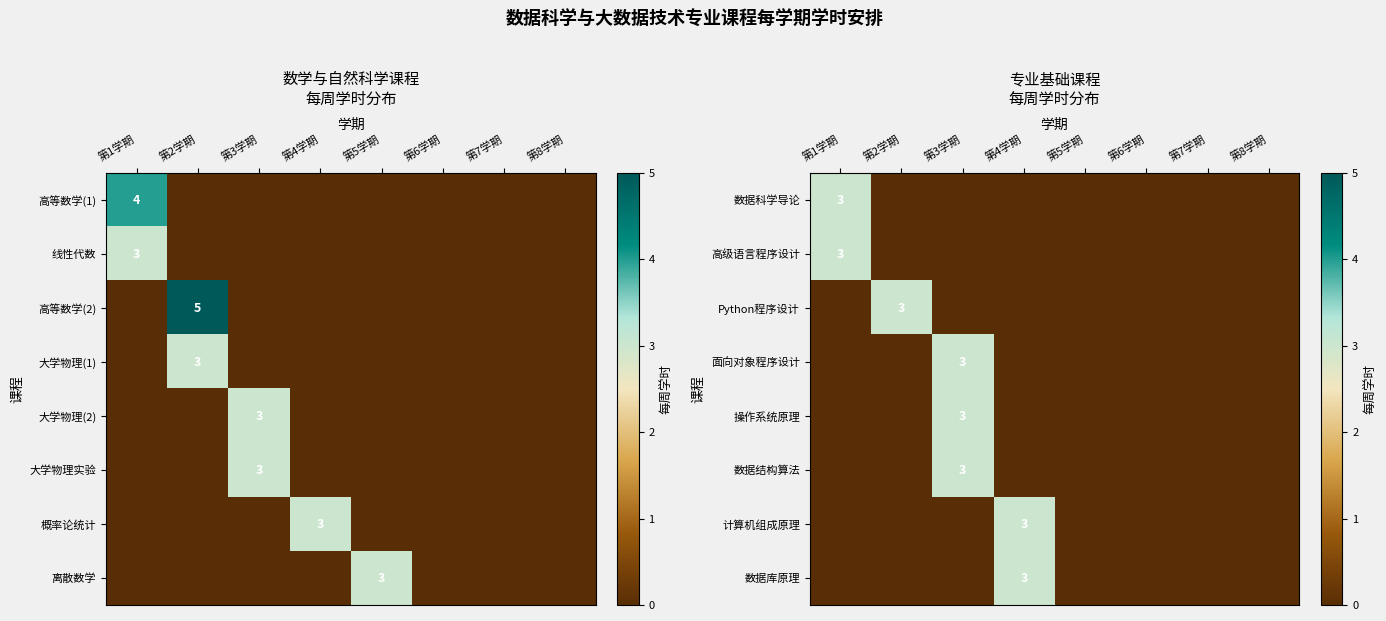

At how many categories does at least one series exceed 2?

4